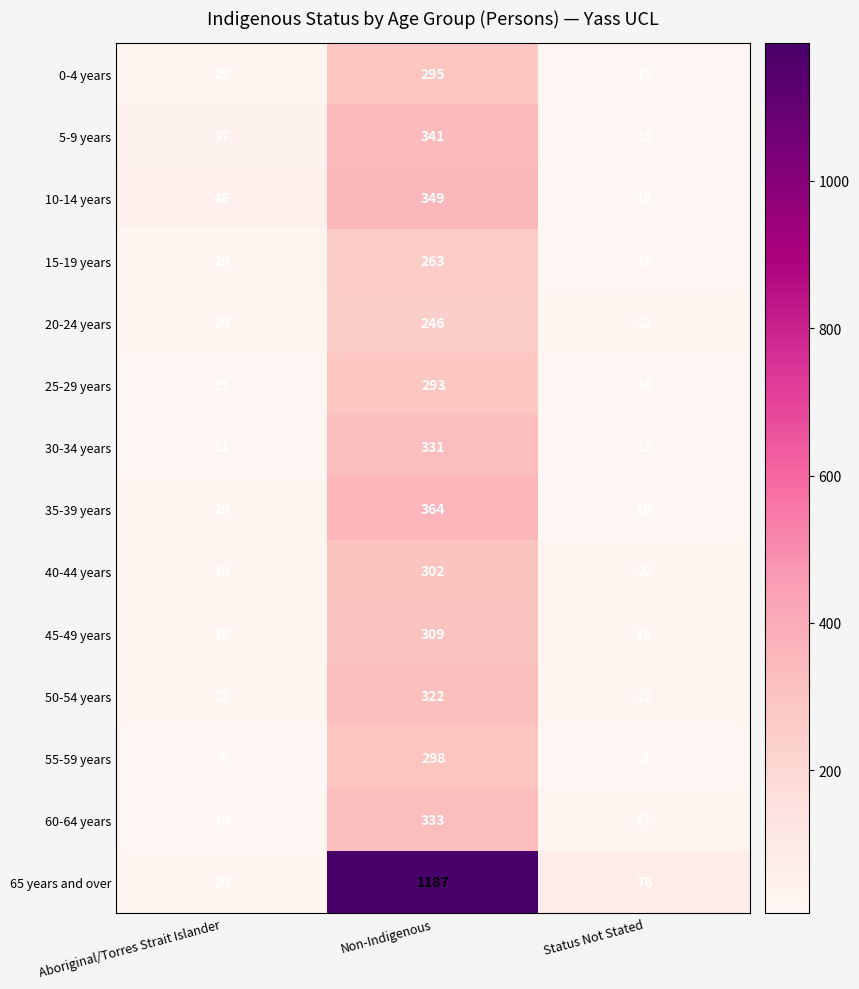

What is the difference between the maximum and minimum values in the 30-34 years series?

320